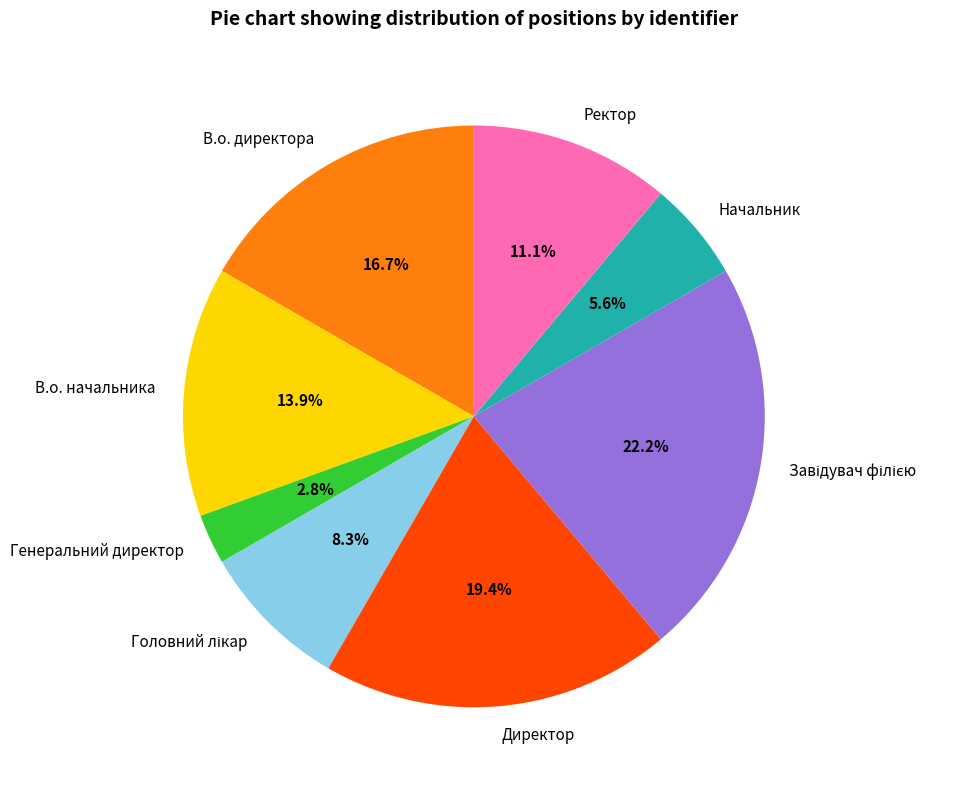

How many segments does this pie chart have?

8